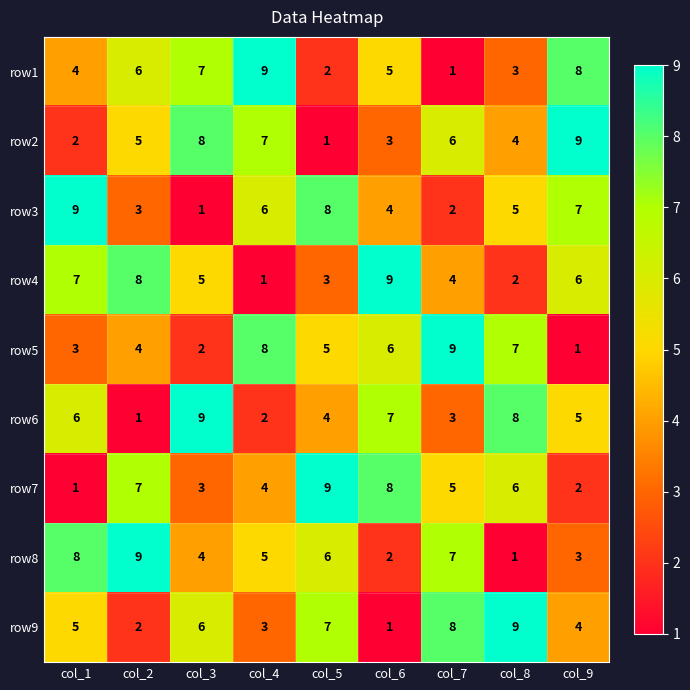

What is the difference between the maximum and minimum values in the row4 series?

8